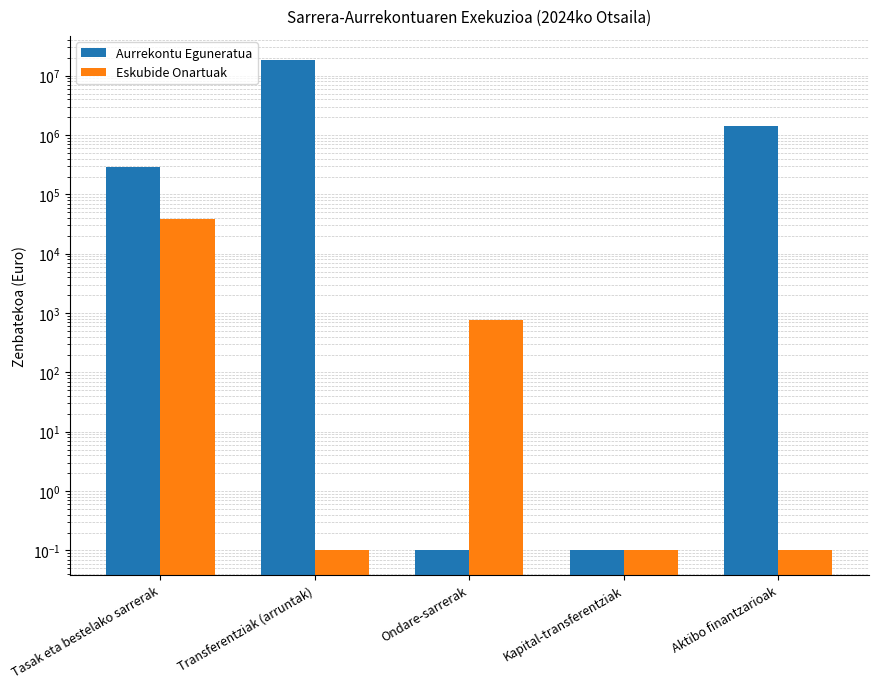

List the series in order of their overall mean, lowest first.

Eskubide Onartuak, Aurrekontu Eguneratua